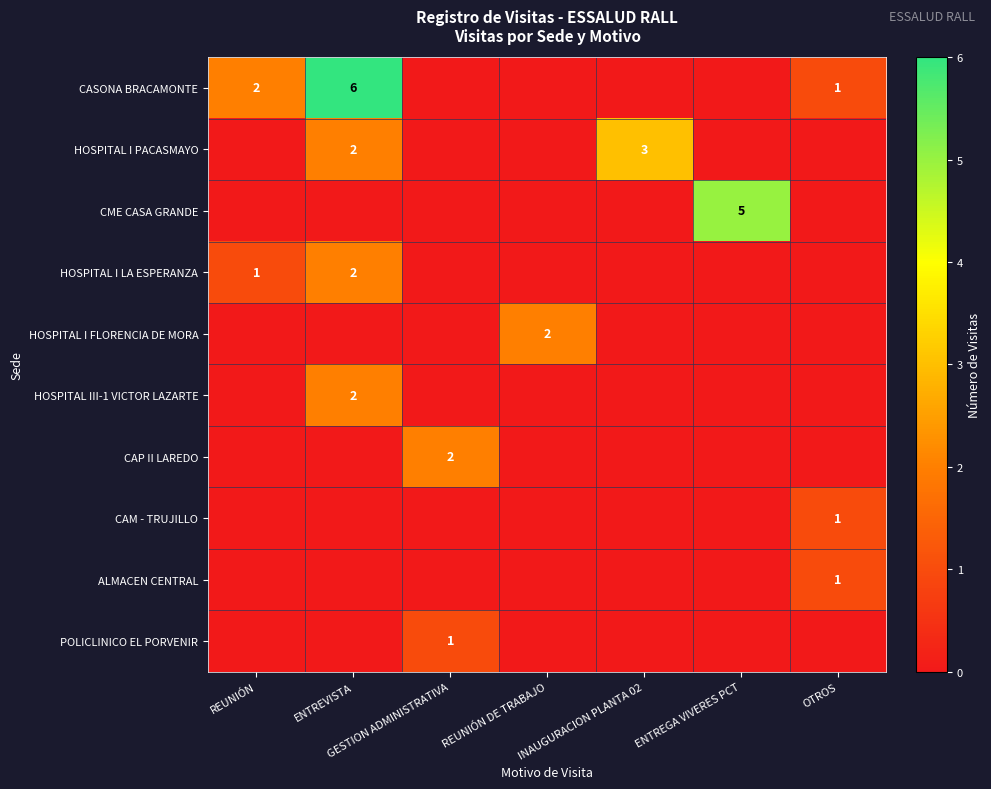

At how many categories does at least one series exceed 0?

7